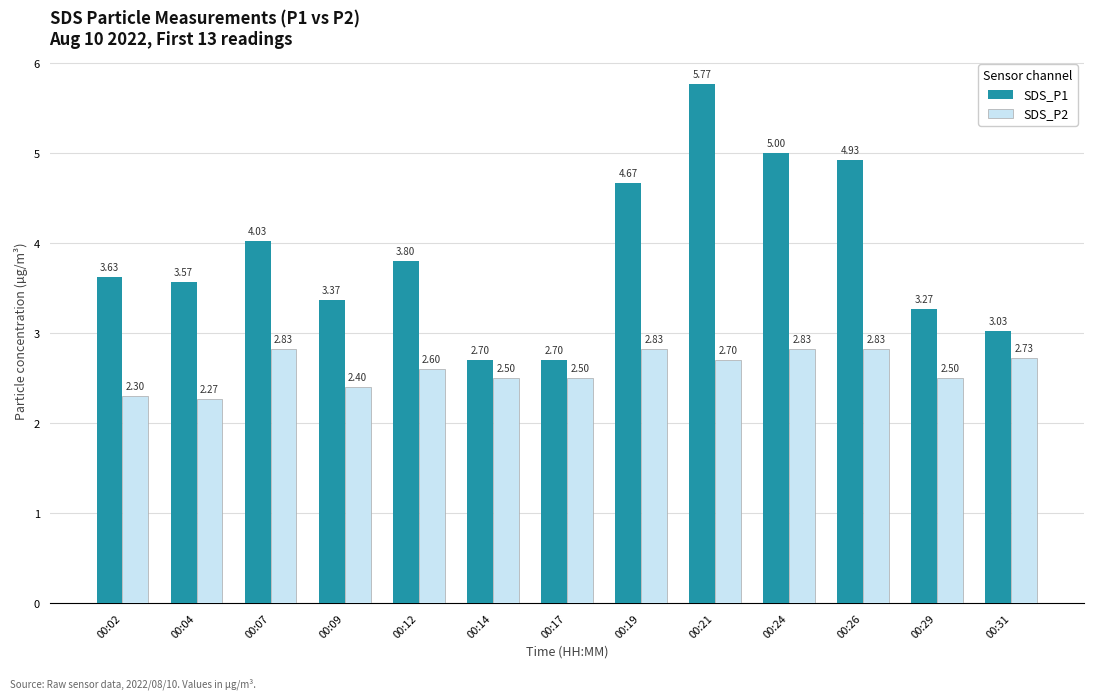

Which label corresponds to the smallest value in the chart?

00:04